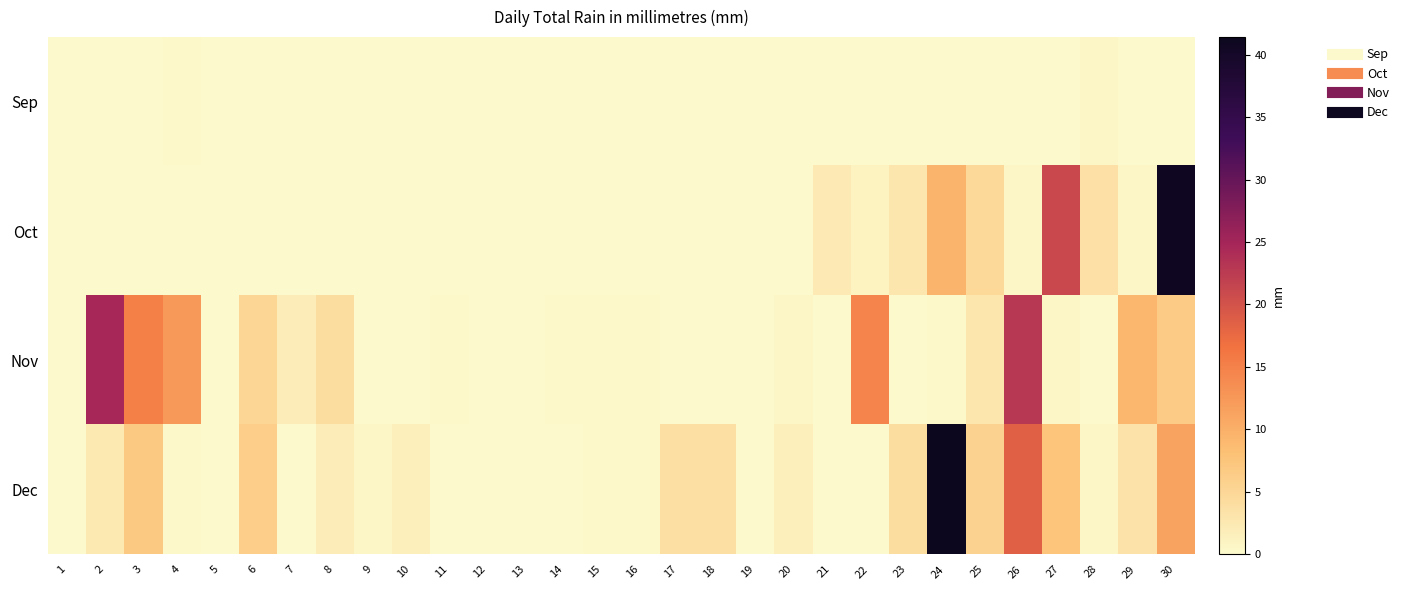

Rank the series by their maximum value, from highest to lowest.

Dec, Oct, Nov, Sep